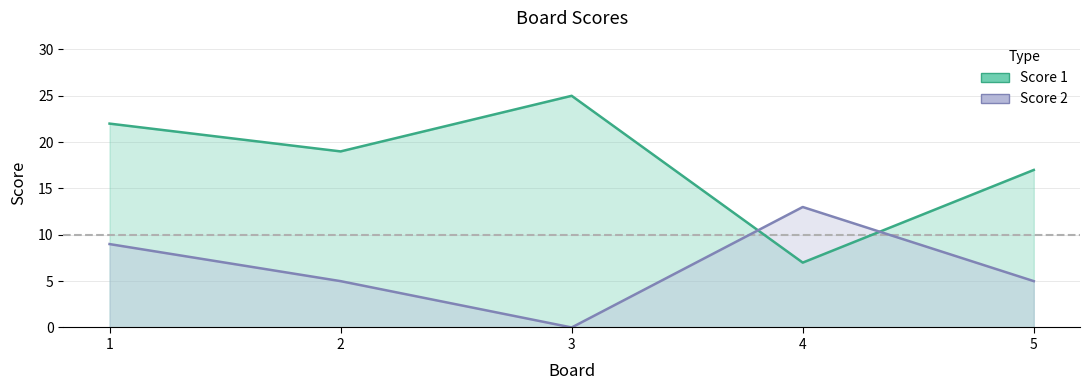

What is the highest value of the Score 1 series?

25